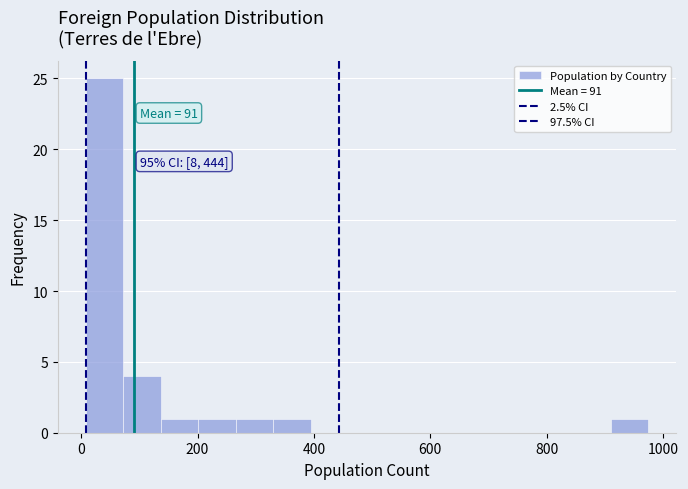

Read against the x-axis, roughly where is the centre of the tallest bar?

40